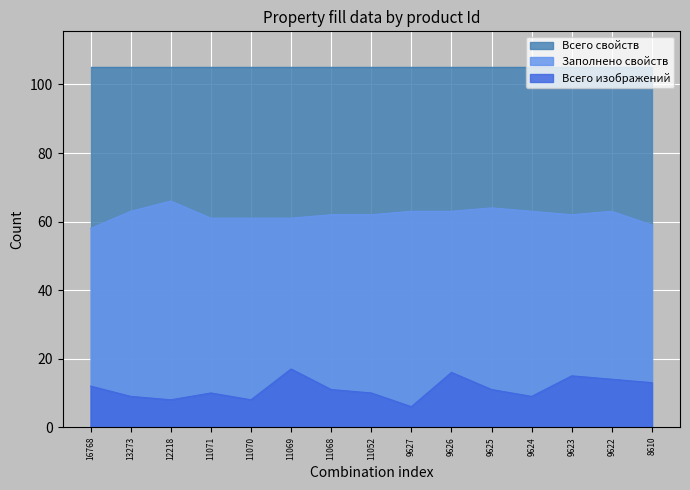

Does the chart display data point markers on the line(s)?

No